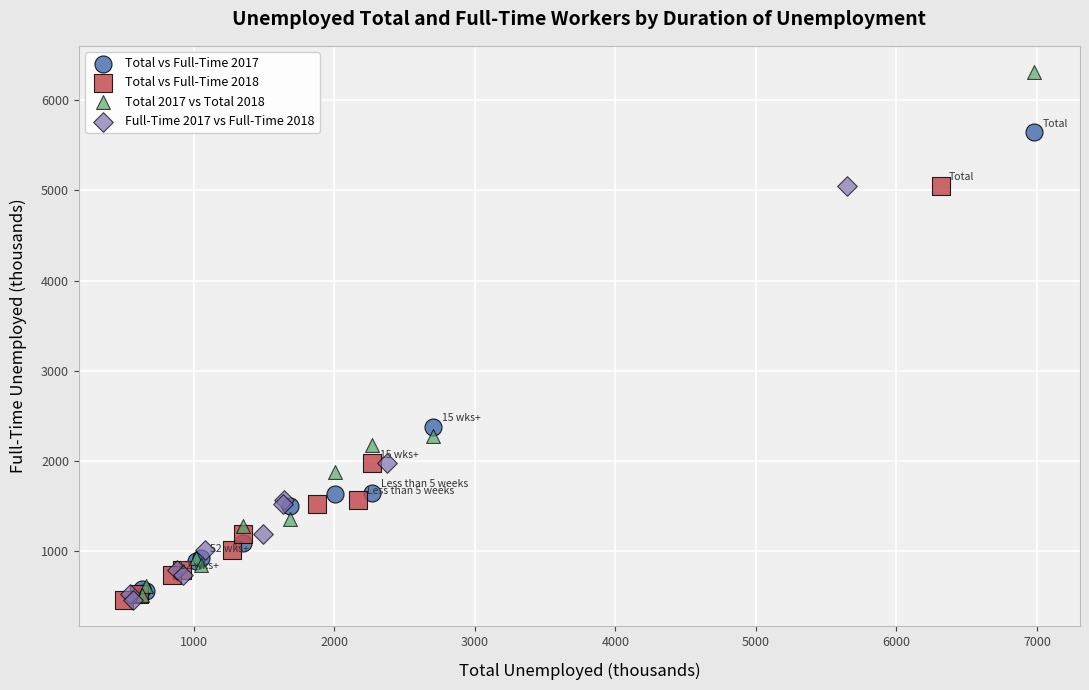

What are all the series names shown in the legend?

Total vs Full-Time 2017, Total vs Full-Time 2018, Total 2017 vs Total 2018, Full-Time 2017 vs Full-Time 2018